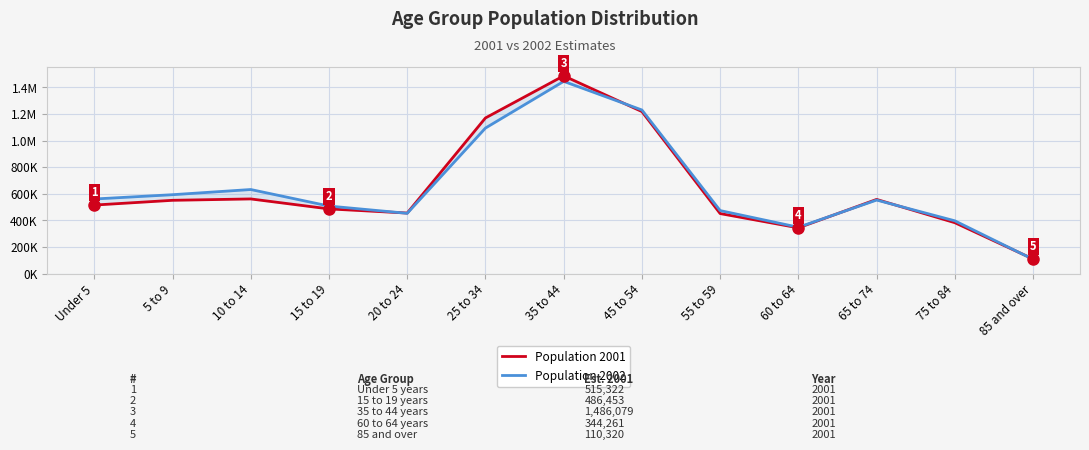

At which label is Population 2001 closest to 798199?

10 to 14